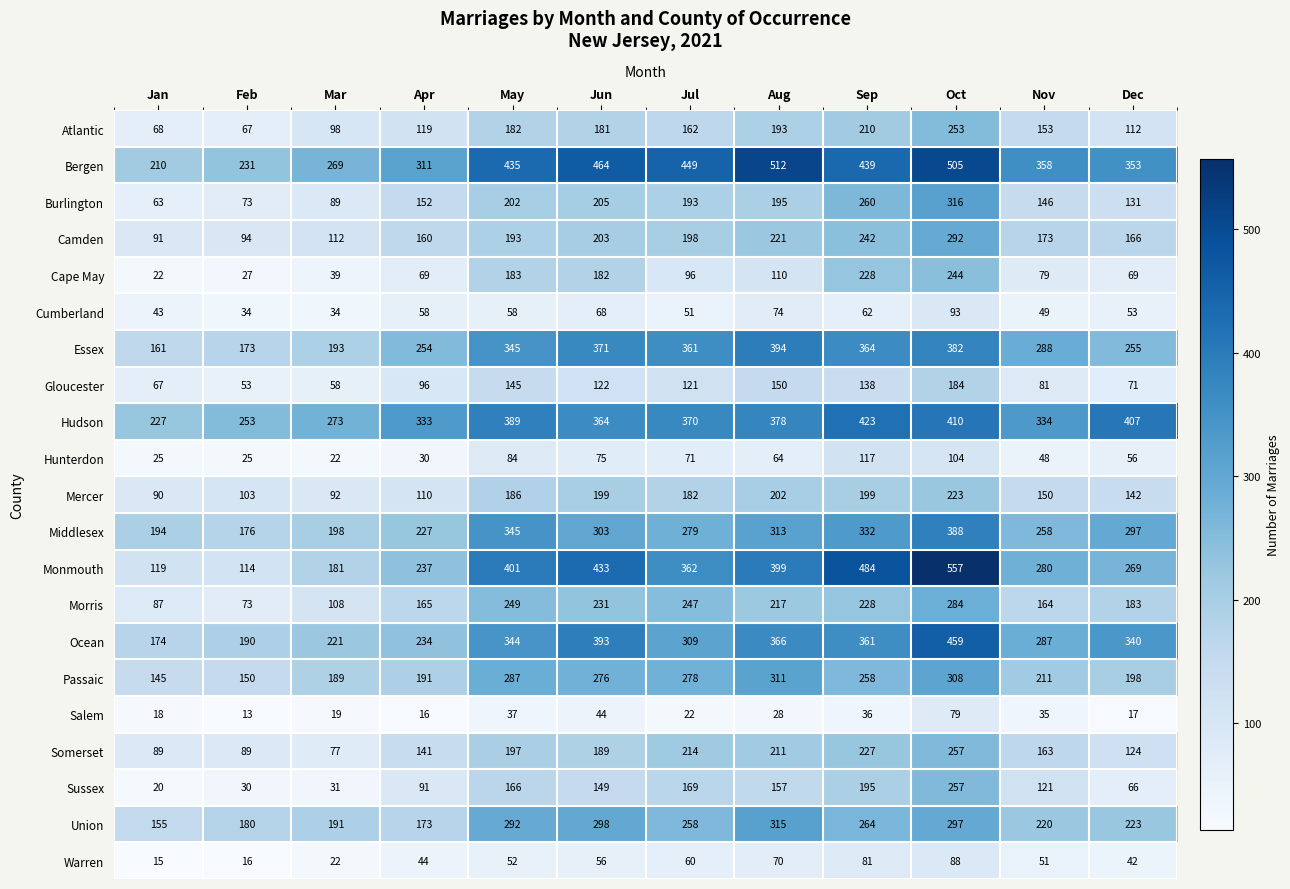

At which category does the chart reach its peak across all series?

Oct